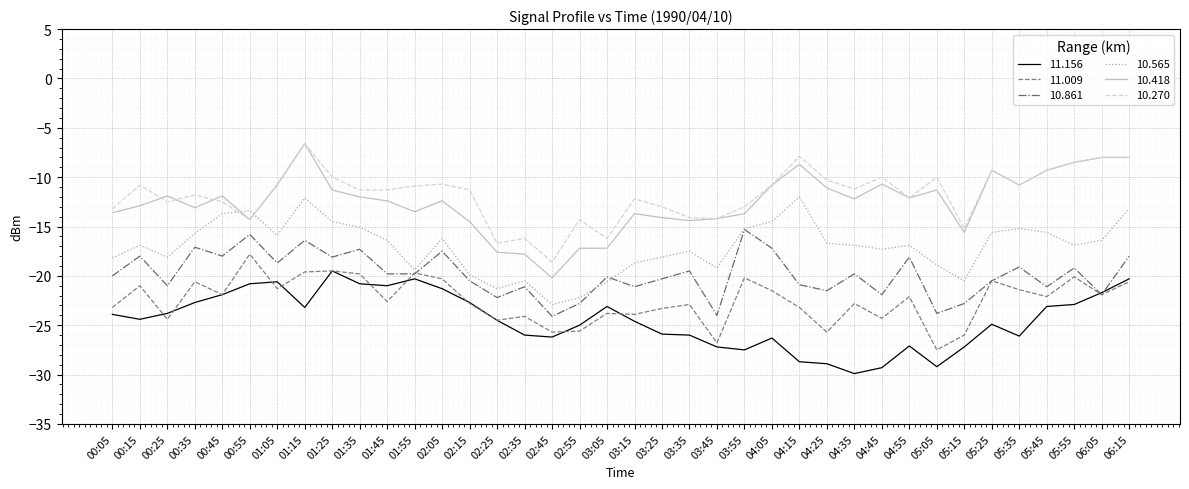

The value of 10.418 at 02:05 is -3.2. True or false?

False